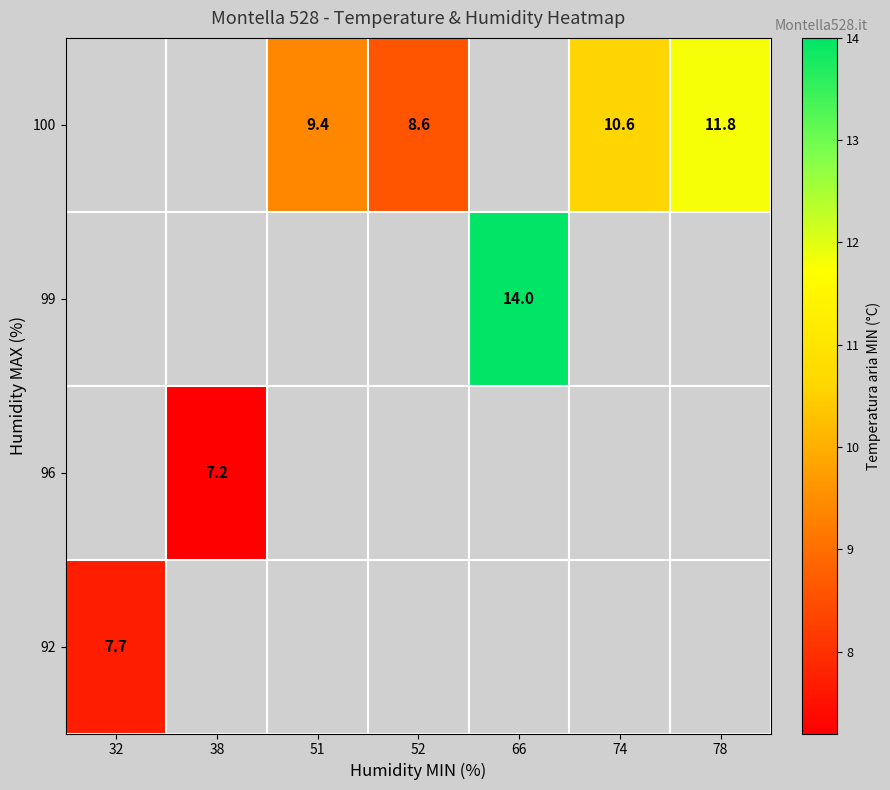

What is the smallest value displayed?

7.2